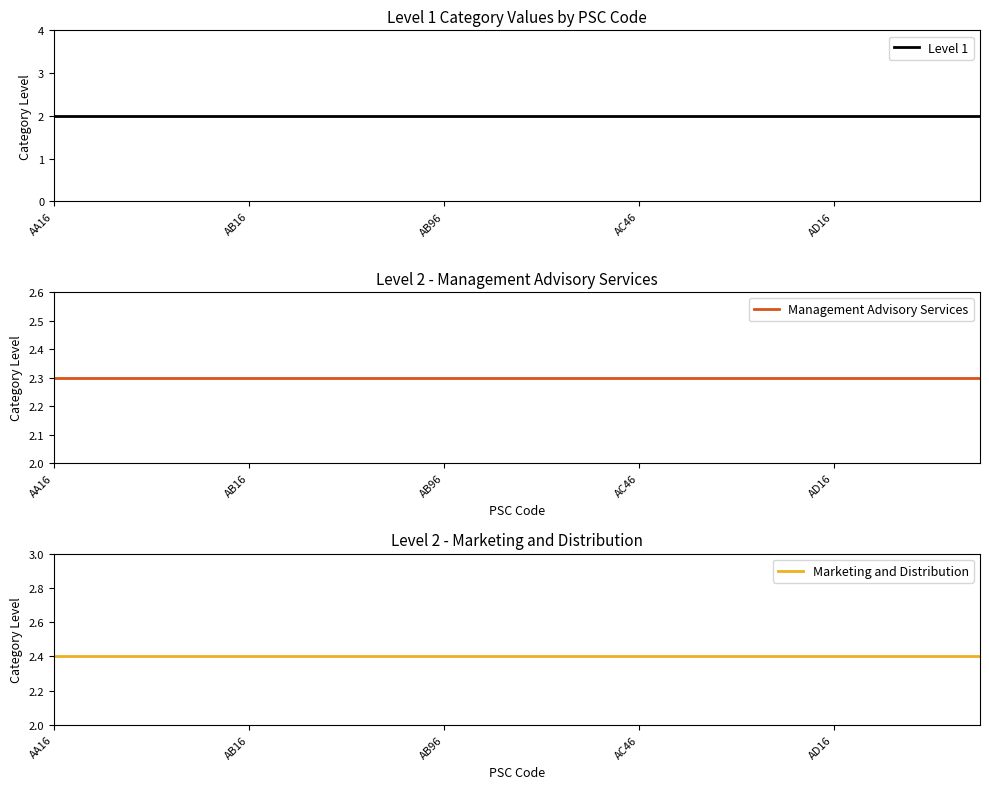

True or false: Level 1 has more than 0 interior local peaks.

False